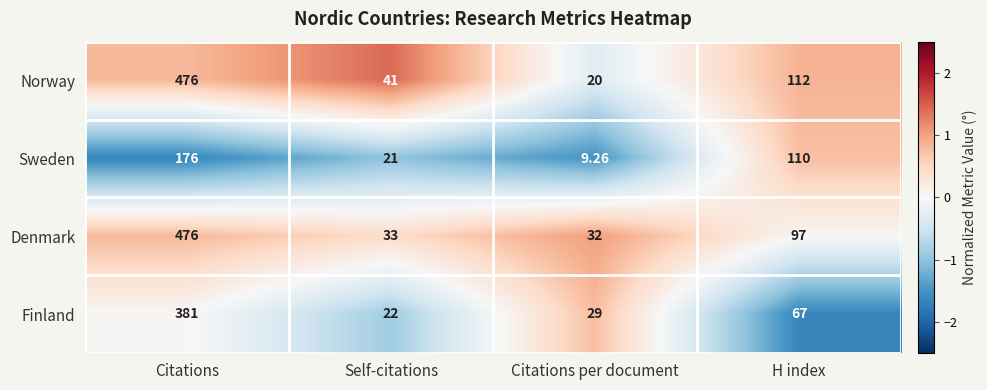

Which series has the largest total across all categories?

Norway